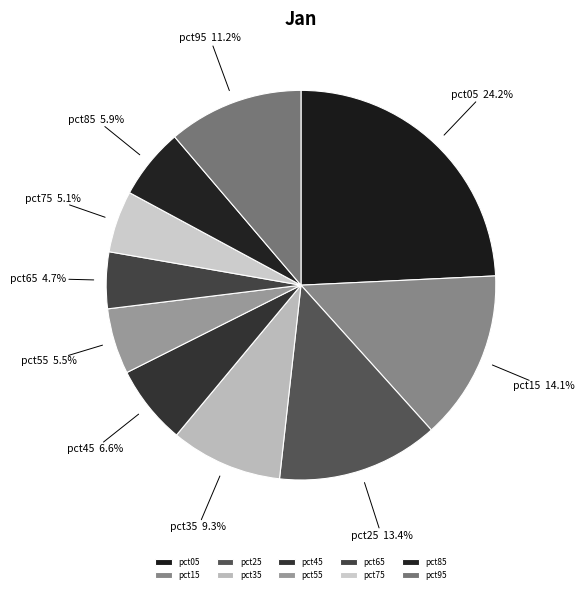

To the nearest percent, what is the average slice percentage?

10%